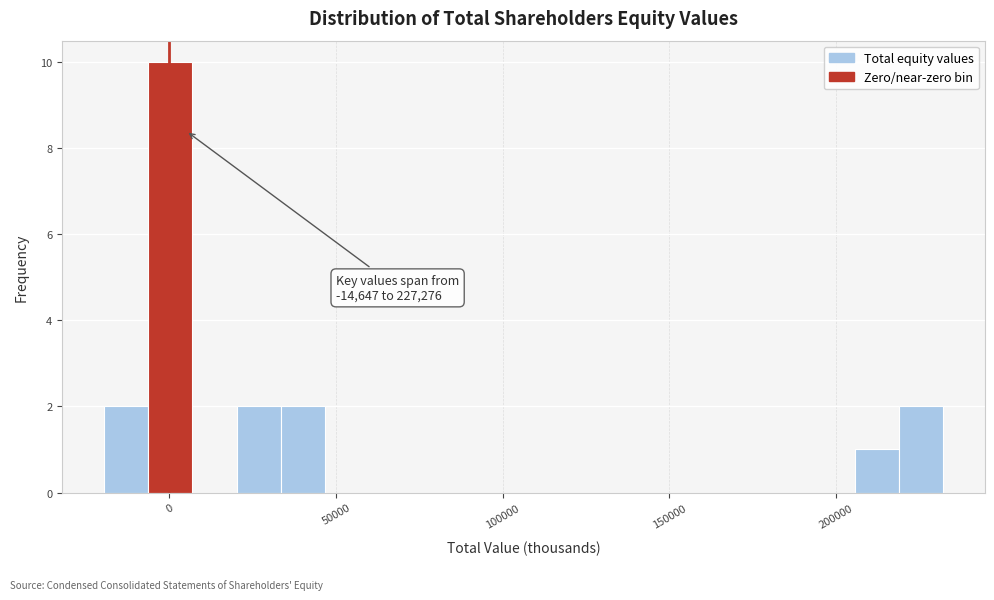

Read against the x-axis, roughly where is the centre of the tallest bar?

0